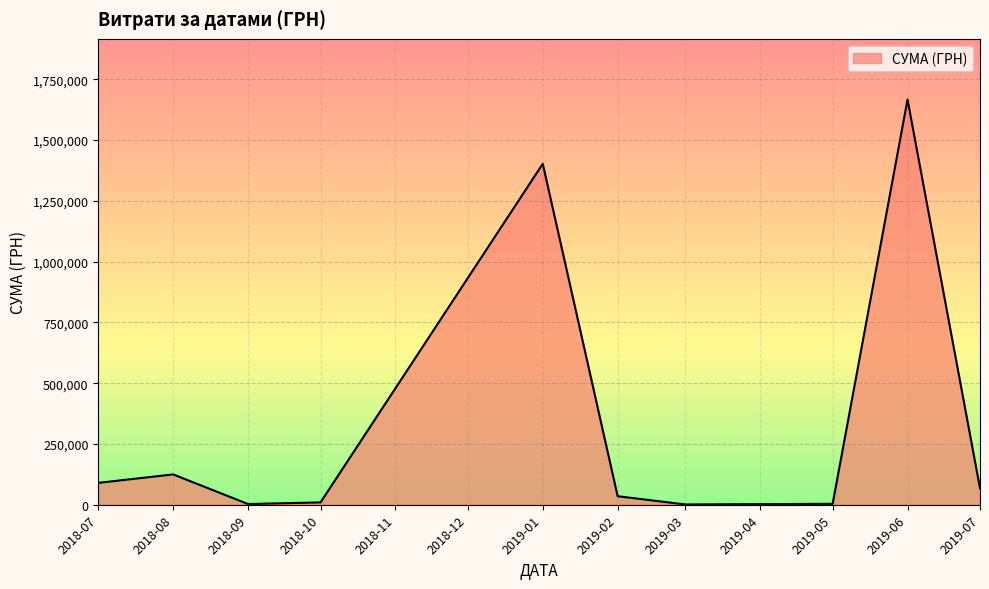

The value at 2018-07 is 89962.4. True or false?

True